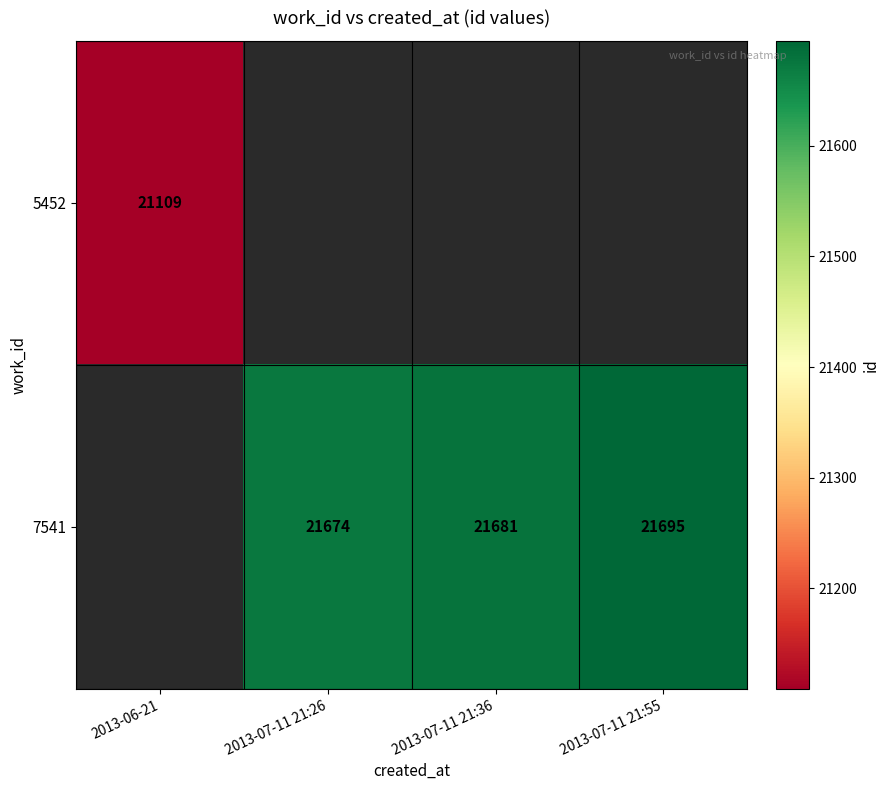

At which category does the chart reach its peak across all series?

2013-07-11 21:55